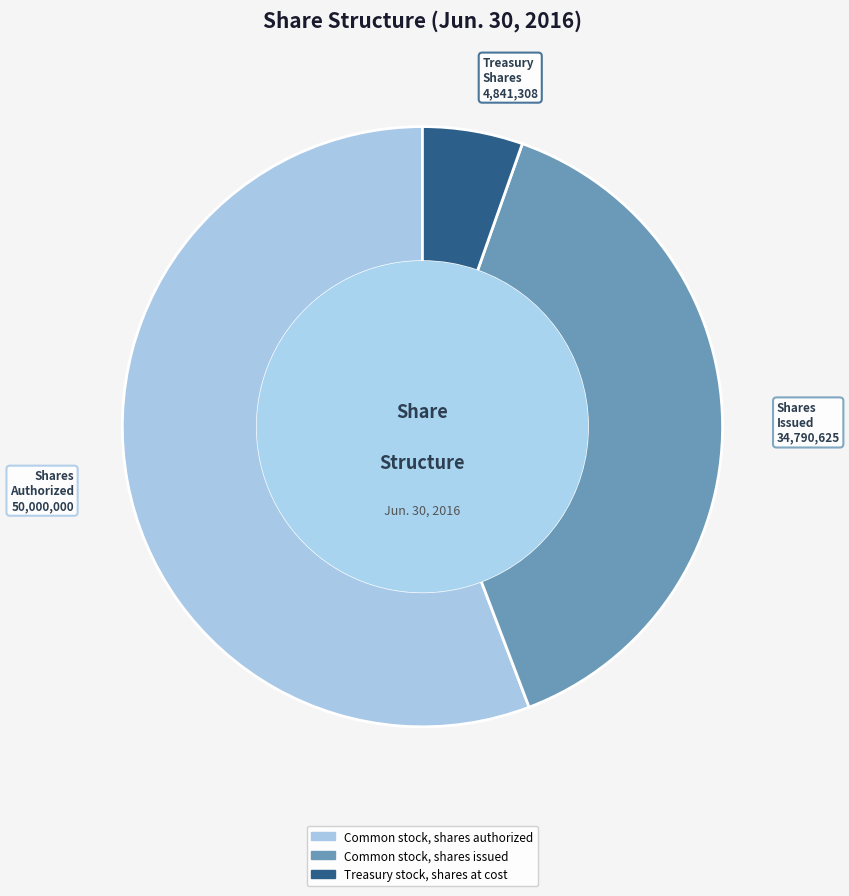

Which slice is the largest?

Common stock, shares authorized